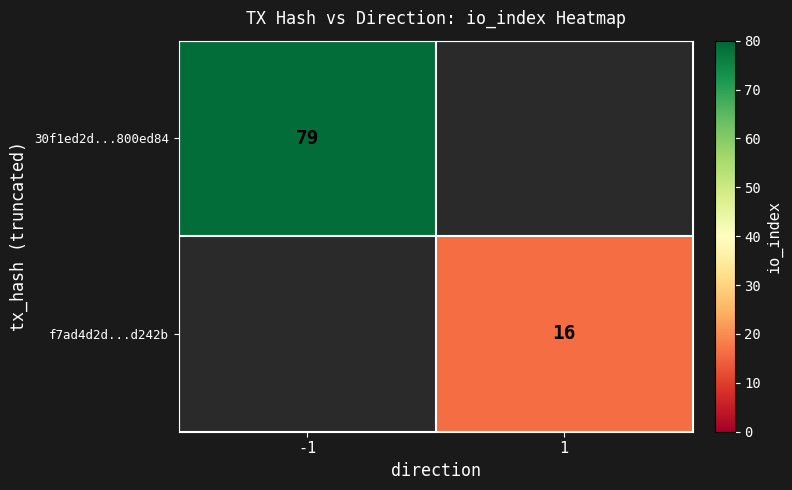

True or false: f7ad4d2d...d242b has a value of 10 at 1.

False